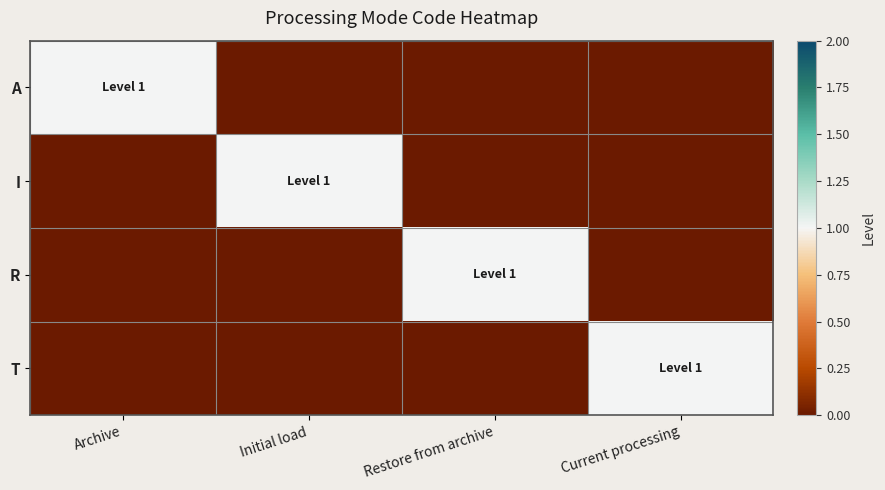

Reading left to right, list all the values displayed in this chart.

A: Archive=1	Initial load=0	Restore from archive=0	Current processing=0
I: Archive=0	Initial load=1	Restore from archive=0	Current processing=0
R: Archive=0	Initial load=0	Restore from archive=1	Current processing=0
T: Archive=0	Initial load=0	Restore from archive=0	Current processing=1